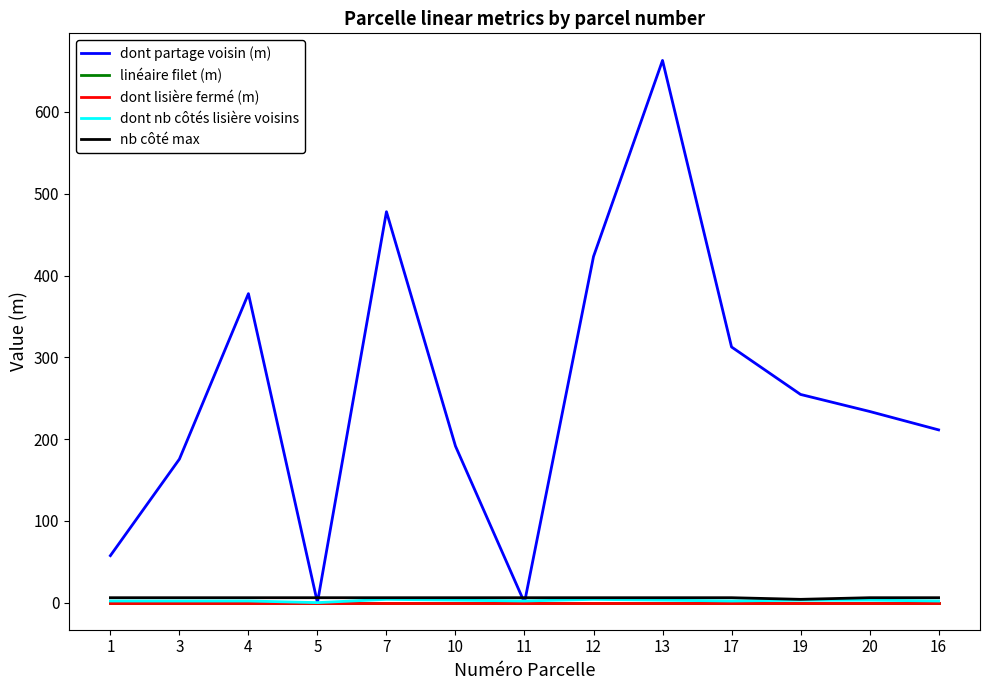

Reading left to right, list all the values displayed in this chart.

dont partage voisin (m): 57.4	175.5	377.8	0.0	478.0	191.4	0.0	423.2	663.0	312.6	254.6	233.8	211.2
linéaire filet (m): 0.0	0.0	0.0	0.0	0.0	0.0	0.0	0.0	0.0	0.0	0.0	0.0	0.0
dont lisière fermé (m): 0.0	0.0	0.0	0.0	0.0	0.0	0.0	0.0	0.0	0.0	0.0	0.0	0.0
dont nb côtés lisière voisins: 2.0	2.0	2.0	0.0	4.0	3.0	2.0	4.0	3.0	2.0	3.0	3.0	2.0
nb côté max: 6.0	6.0	6.0	6.0	6.0	6.0	6.0	6.0	6.0	6.0	4.0	6.0	6.0